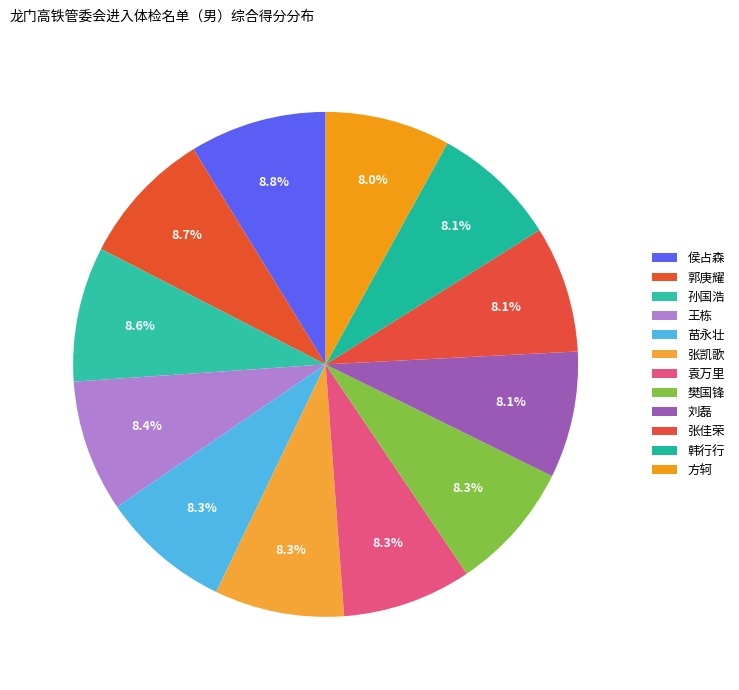

Does any single category account for the majority?

No